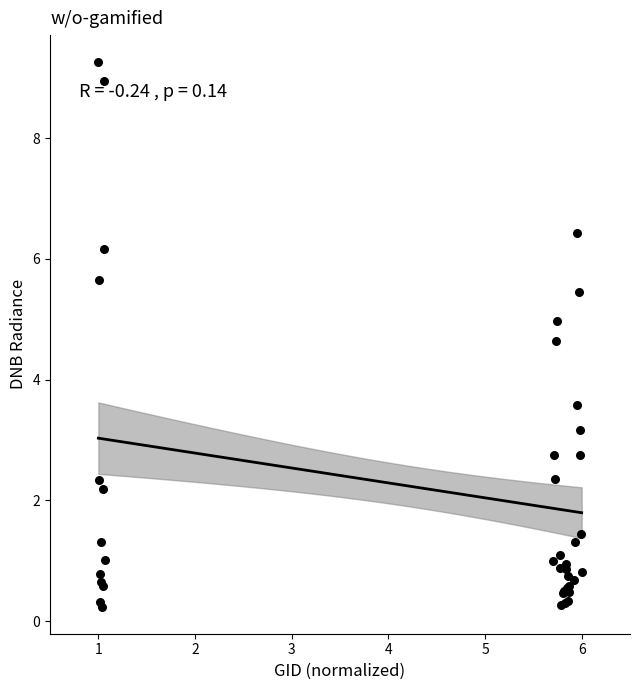

What Y value in the scatter plot is closest to 4?

3.6